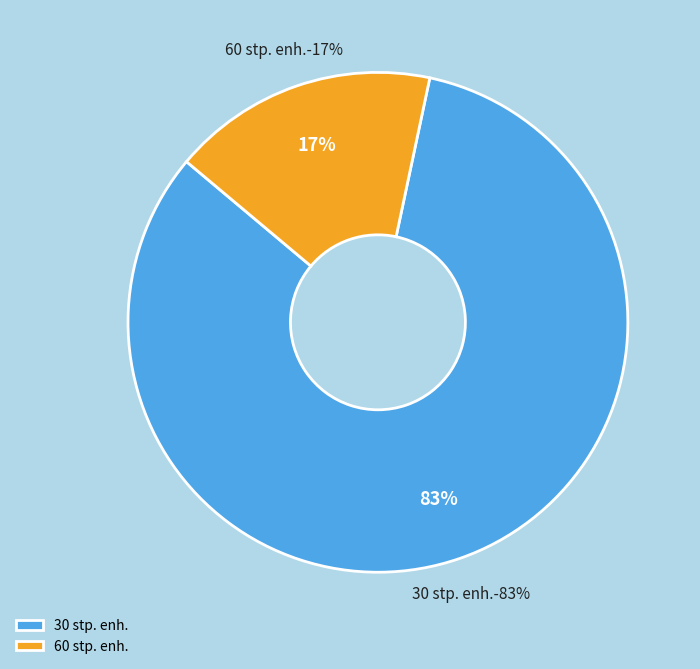

What is the ratio of the value at 30 stp. enh. to the value at 60 stp. enh.?

4.8